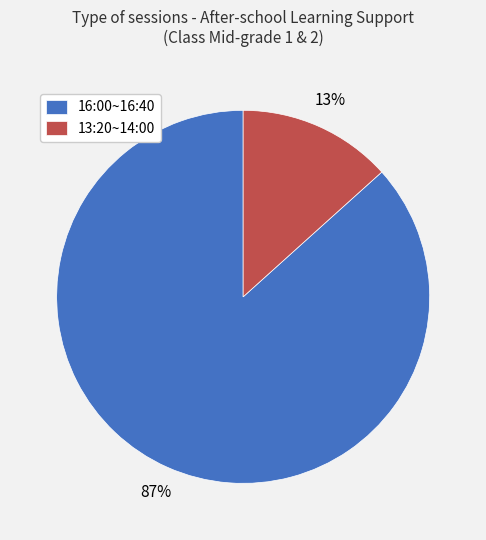

Do 13:20~14:00 and 16:00~16:40 together represent more than half of the pie?

Yes